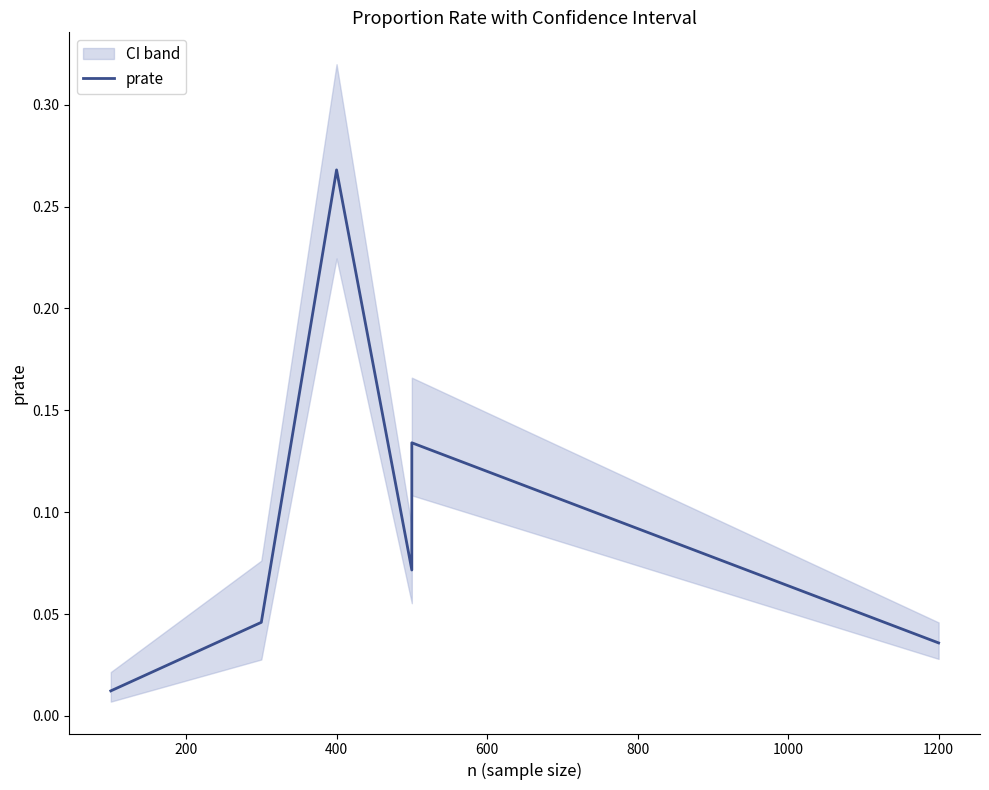

What is the difference between the maximum and second lowest values?

0.2